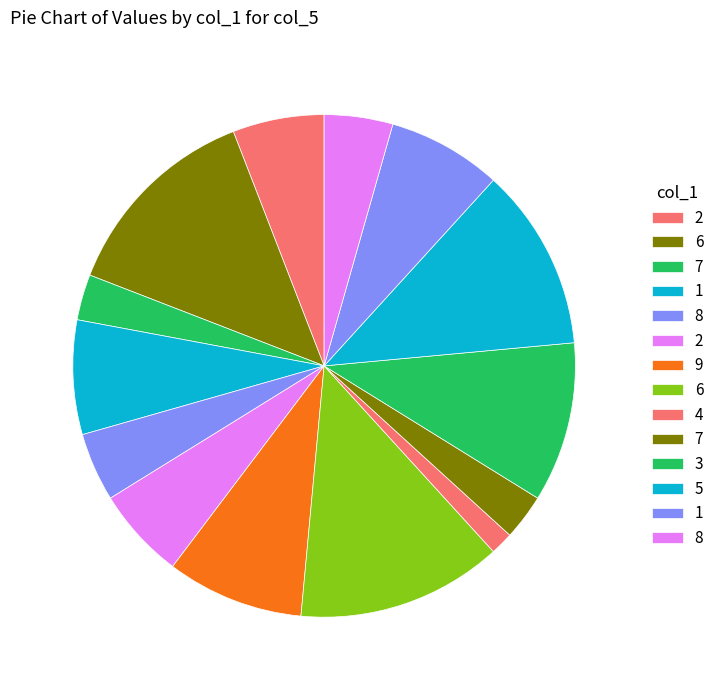

Count the number of slices in the pie.

14